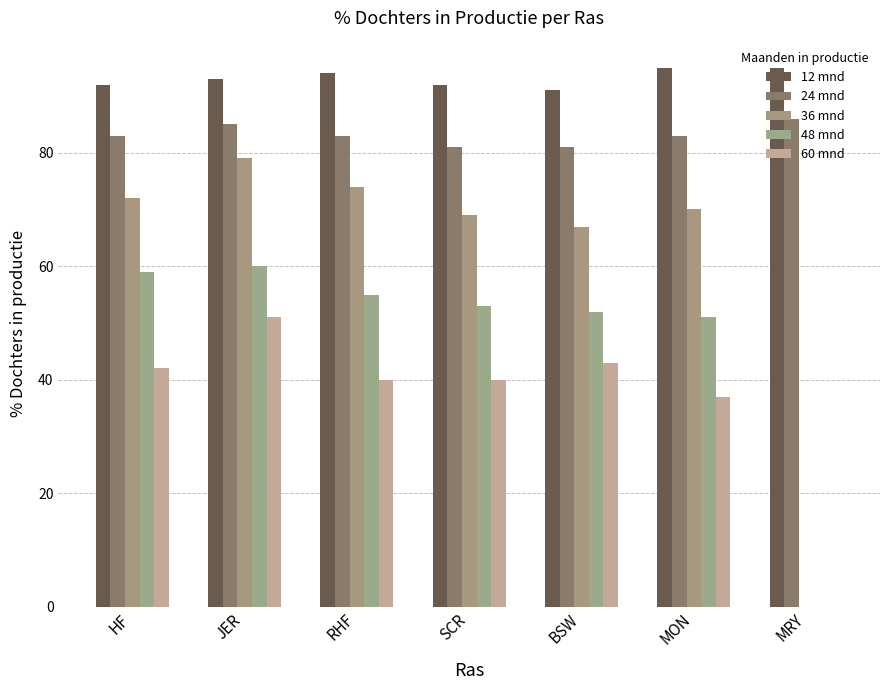

Reading left to right, list all the values displayed in this chart.

12 mnd: HF=92	JER=93	RHF=94	SCR=92	BSW=91	MON=95	MRY=95
24 mnd: HF=83	JER=85	RHF=83	SCR=81	BSW=81	MON=83	MRY=86
36 mnd: HF=72	JER=79	RHF=74	SCR=69	BSW=67	MON=70	MRY=0
48 mnd: HF=59	JER=60	RHF=55	SCR=53	BSW=52	MON=51	MRY=0
60 mnd: HF=42	JER=51	RHF=40	SCR=40	BSW=43	MON=37	MRY=0